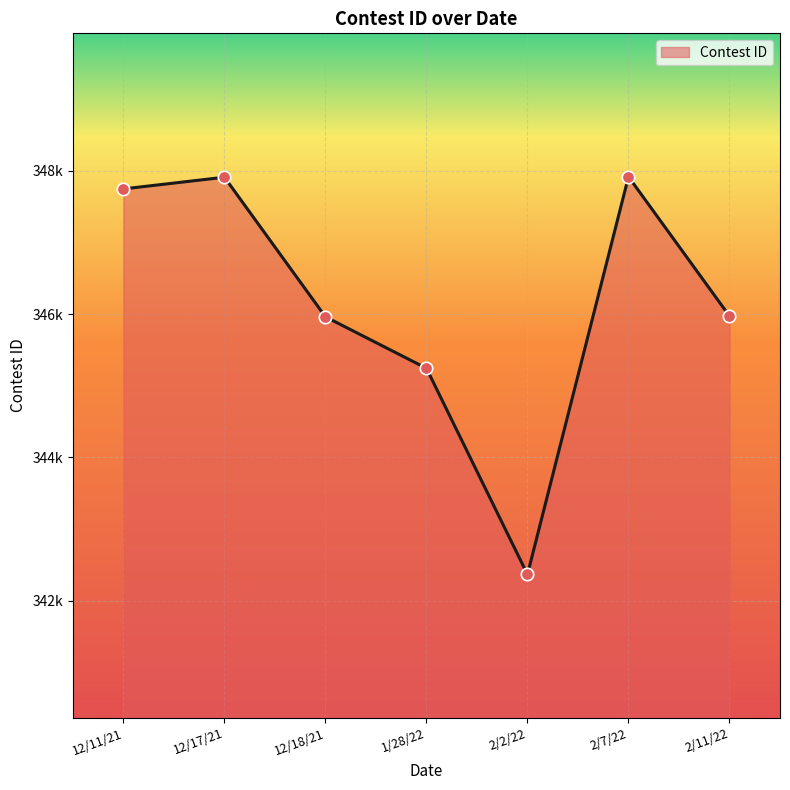

What is the change in value from 1/28/22 to 2/7/22?

+2672